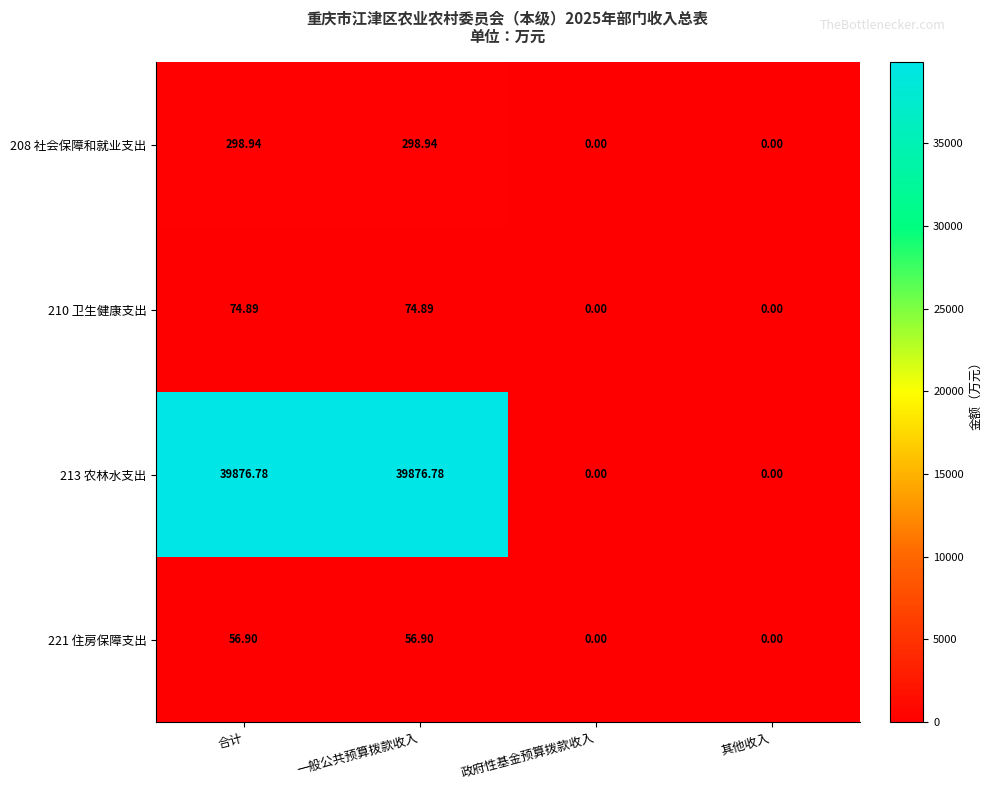

Is the value of 221 住房保障支出 at 一般公共预算拨款收入 greater than the value of 213 农林水支出 at 一般公共预算拨款收入?

No